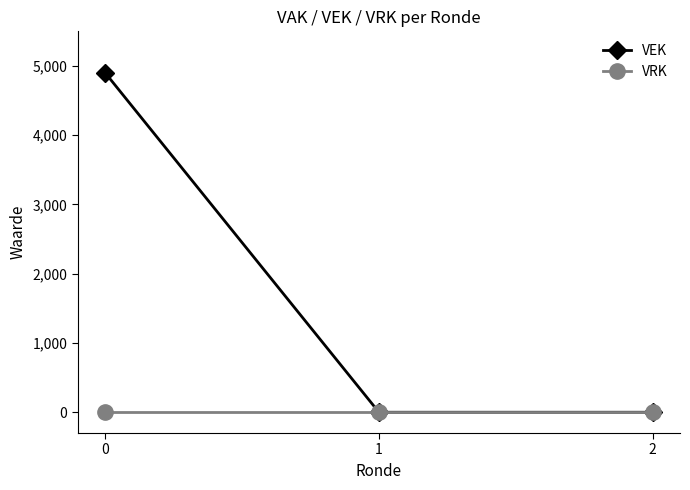

Which series has the largest total across all categories?

VEK